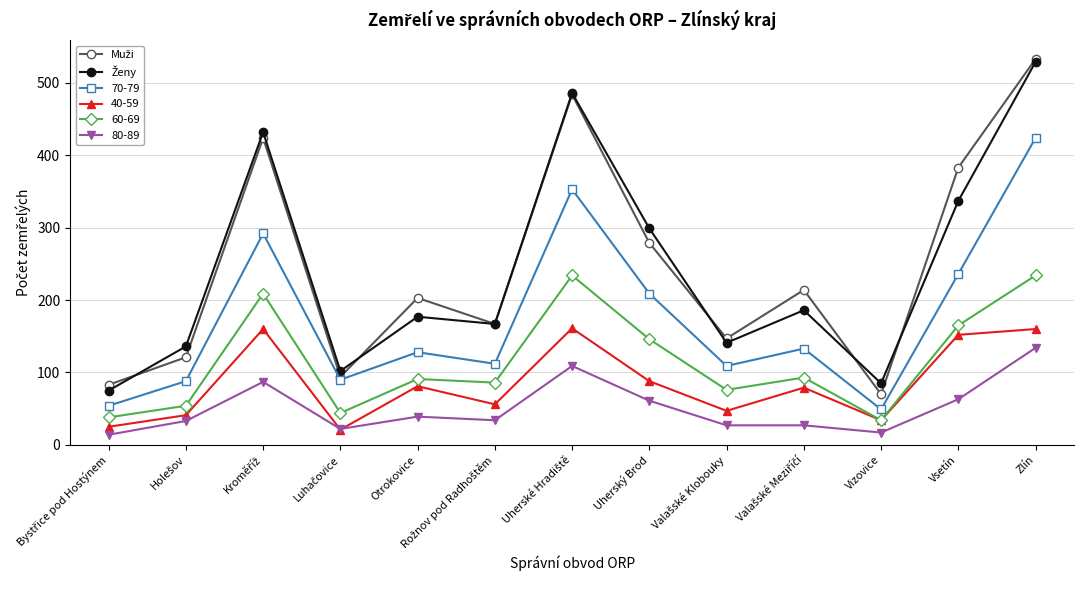

What is the label of the 13th point from the left?

Zlín